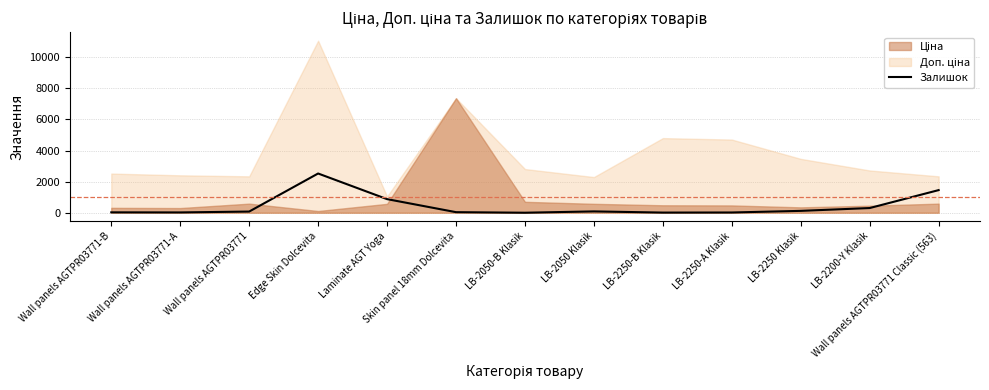

How many data points are less than 76?

6